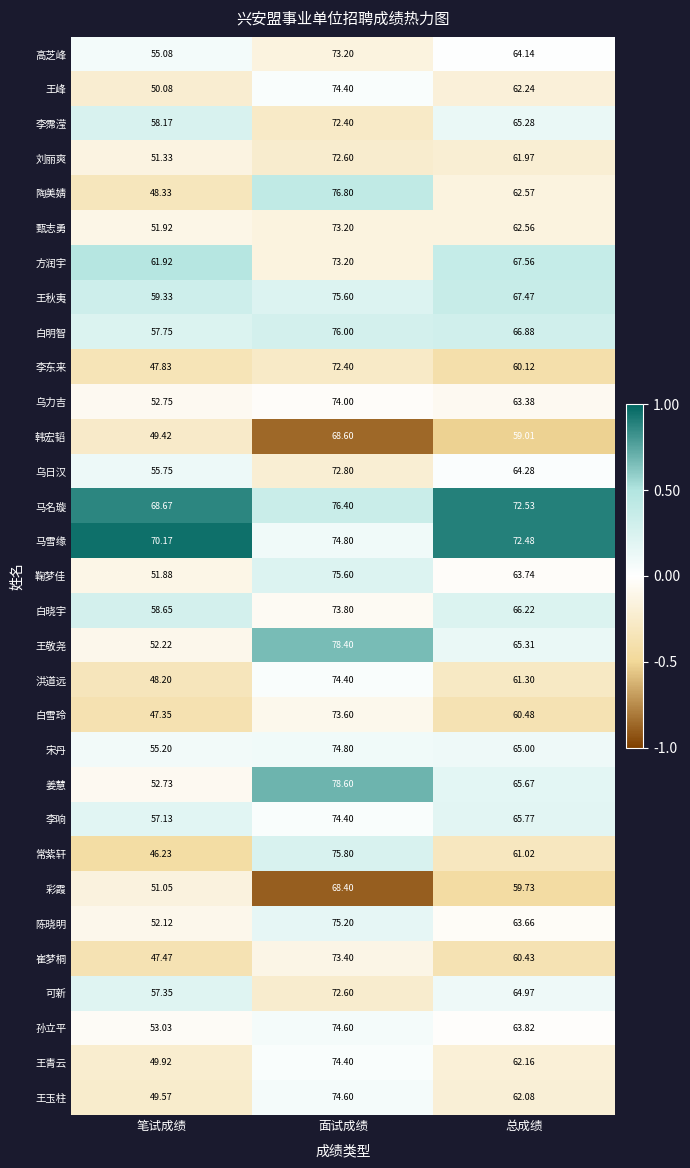

At which label is 孙立平 closest to 63?

总成绩